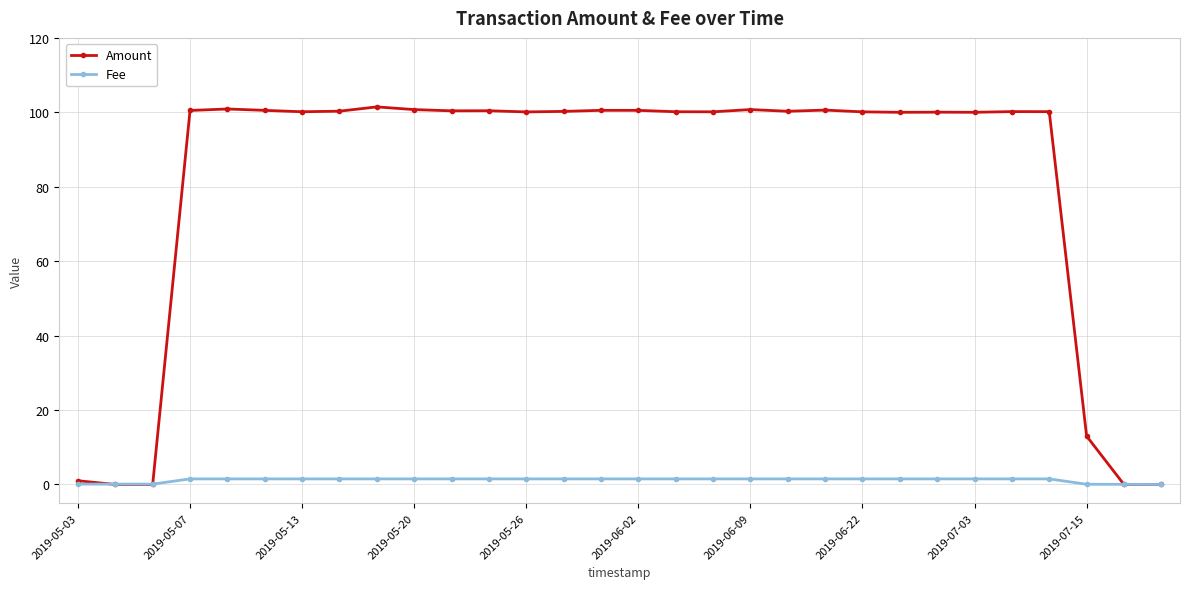

How many categories are shown in the chart?

30